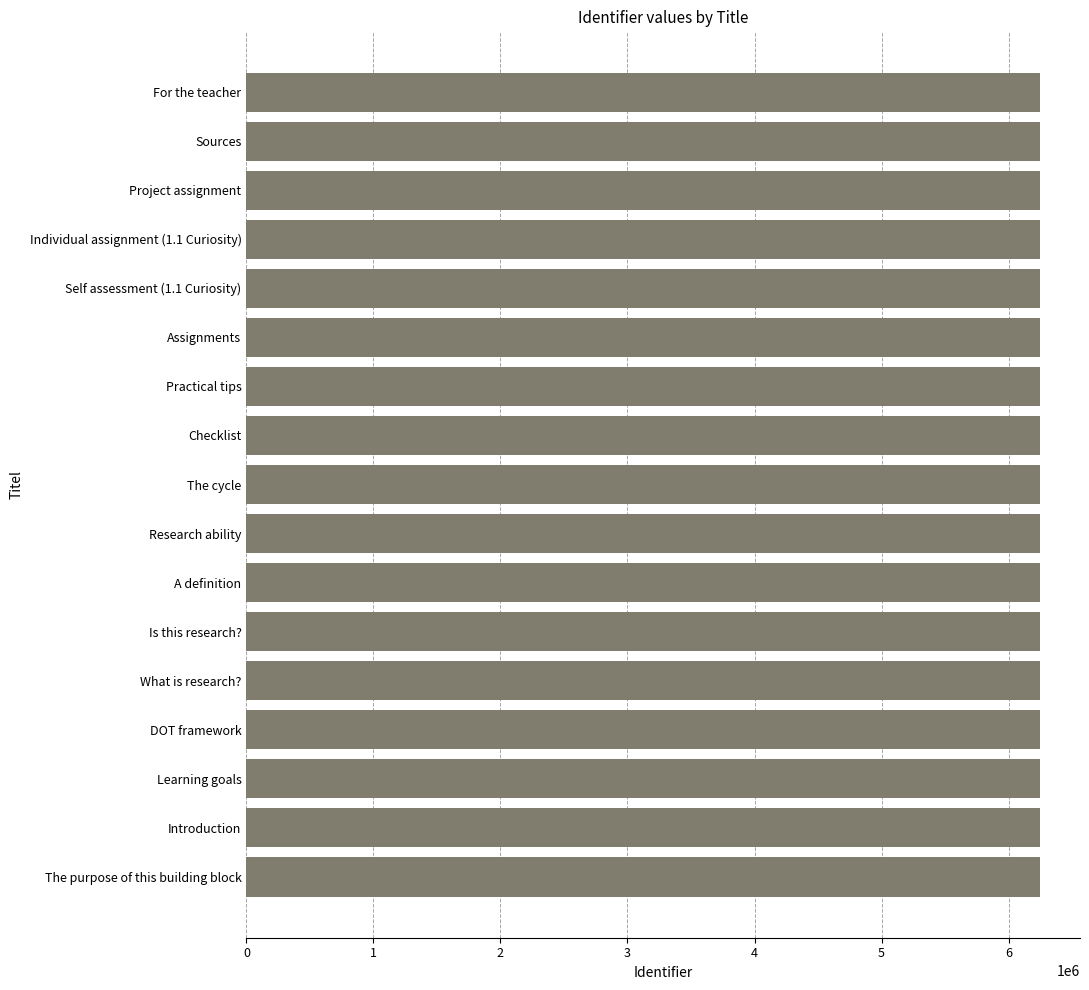

What is the greatest value displayed?

6249919